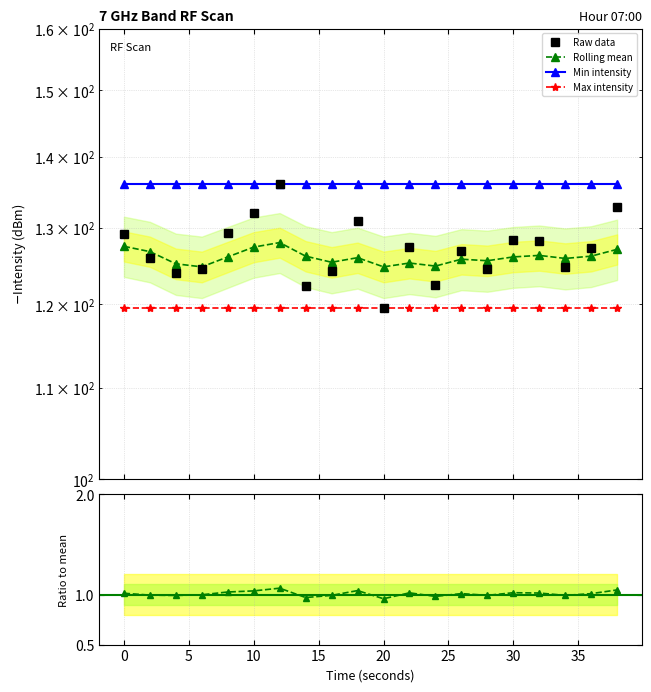

At 0, list the series in order from smallest to largest.

Ratio to mean, Max intensity, Rolling mean, Raw data, Min intensity